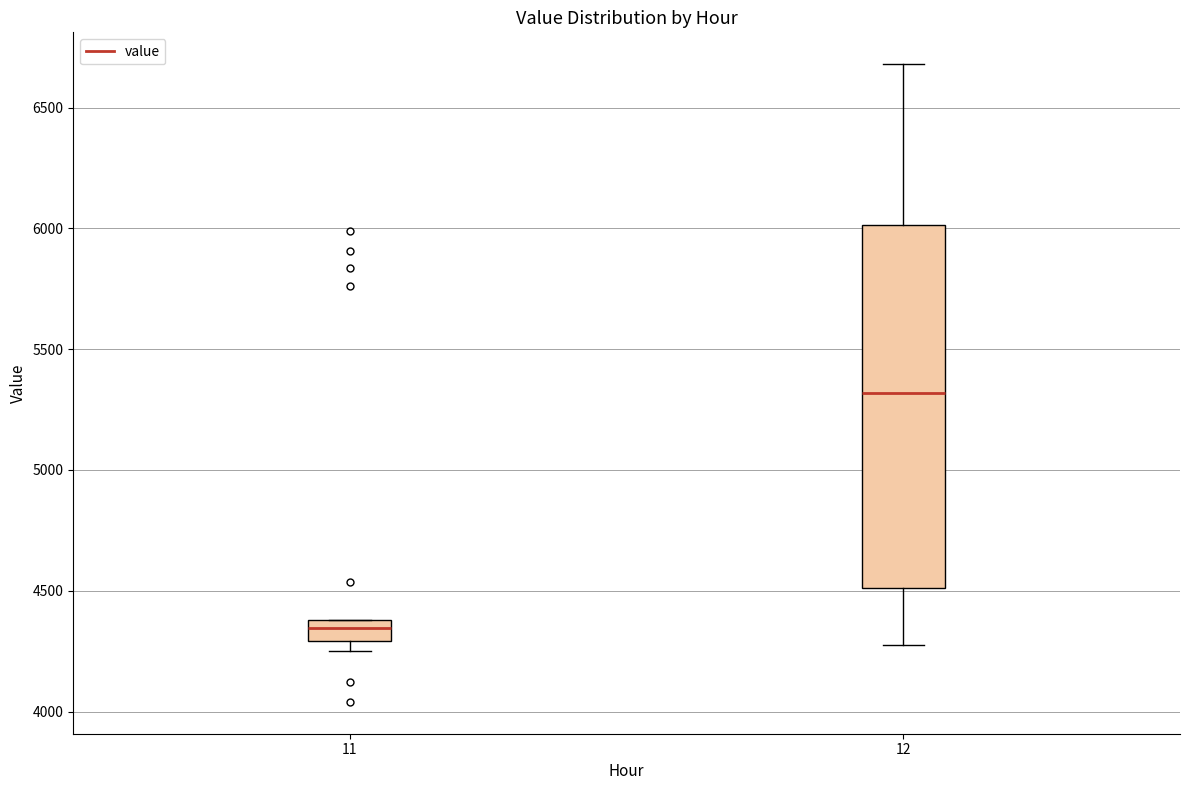

Comparing the boxes themselves (not the whiskers), which one is the tallest?

12